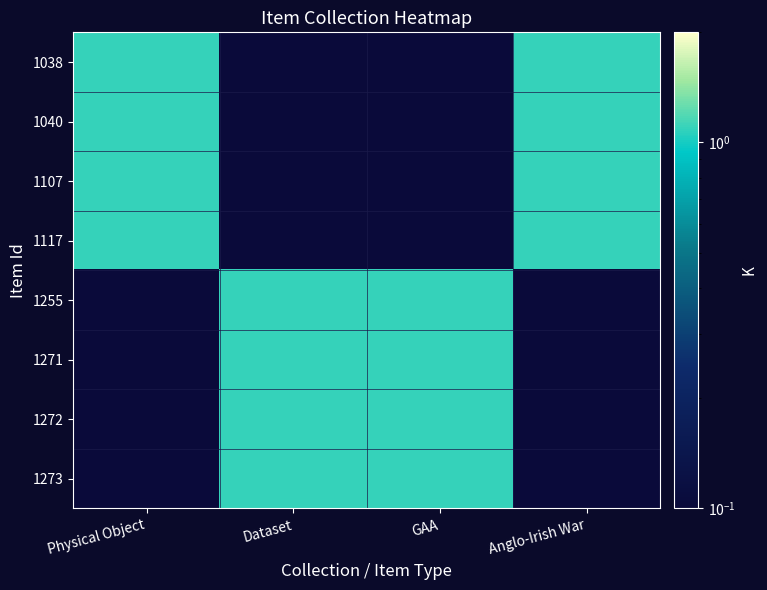

Between Physical Object and Dataset, which series saw the biggest shift?

1038